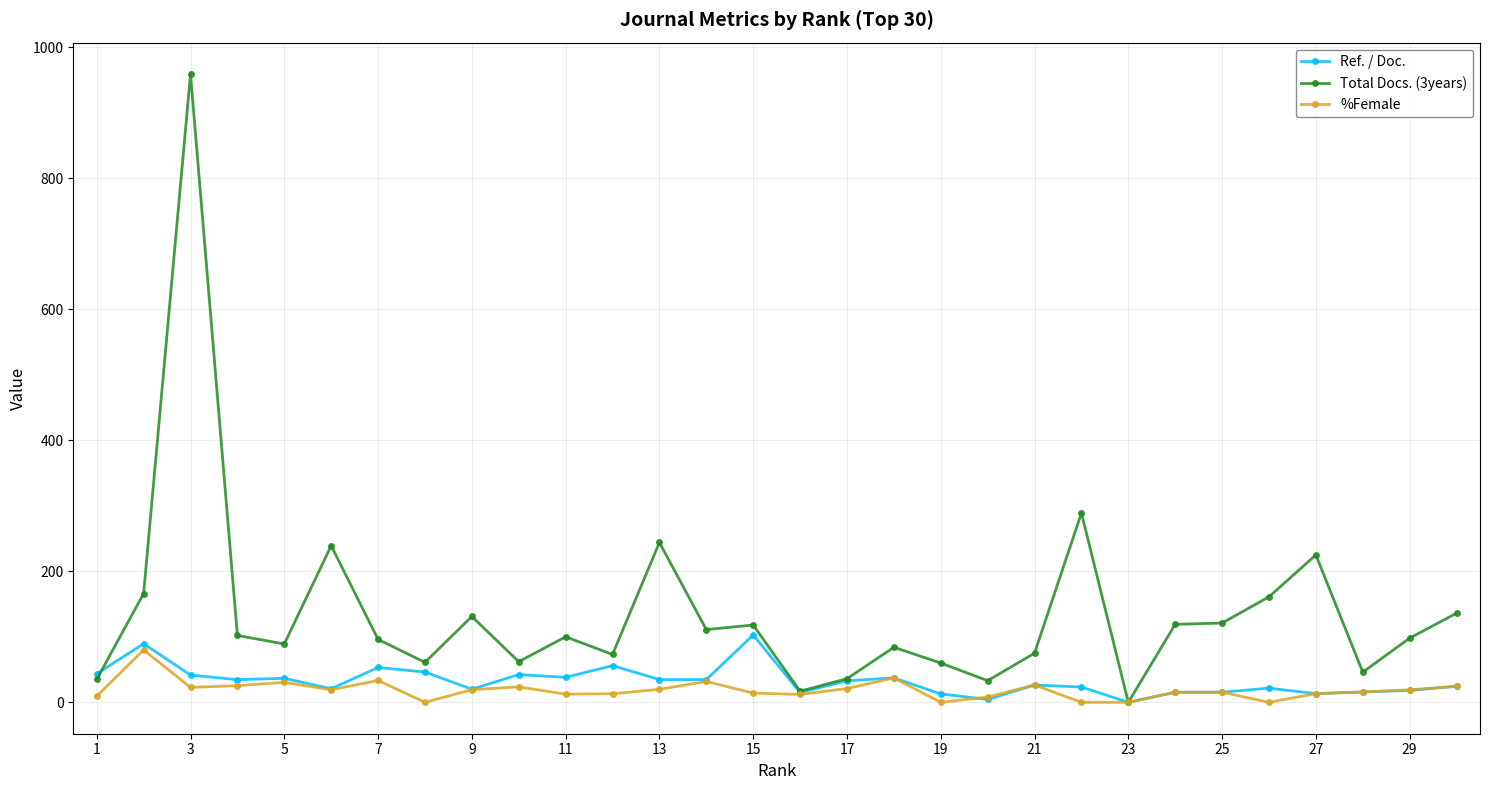

Which series has the widest spread of values?

Total Docs. (3years)